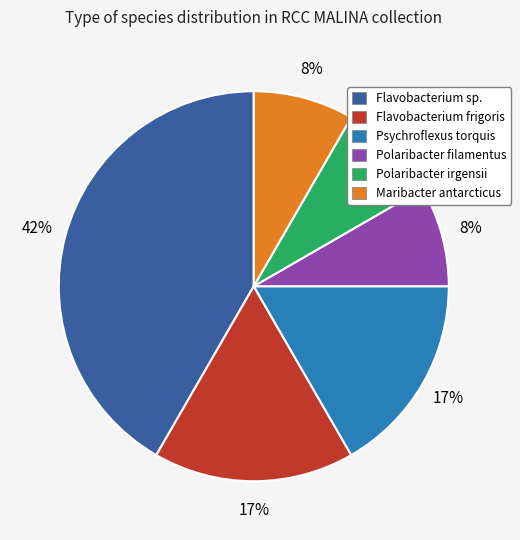

Which category has the biggest portion of the pie?

Flavobacterium sp.